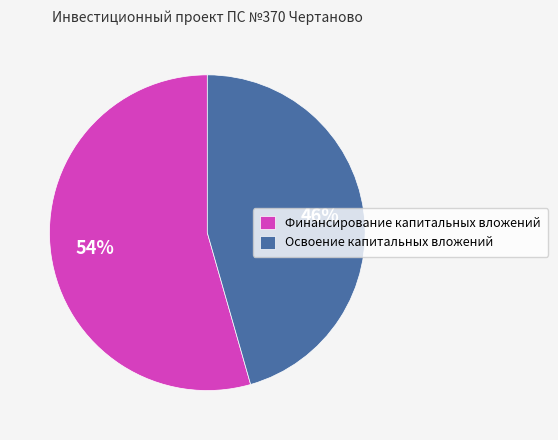

Is it true that Финансирование капитальных вложений is 54% of the pie?

True